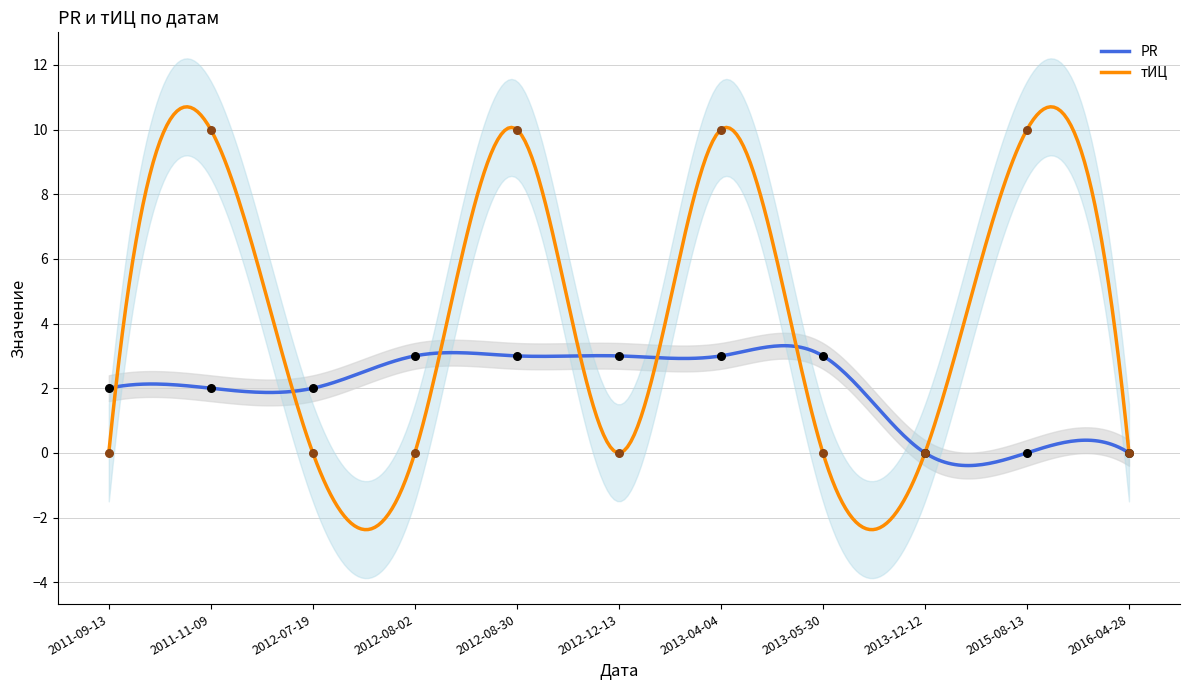

Is the value of тИЦ at 2016-04-28 greater than the value of PR at 2011-09-13?

No